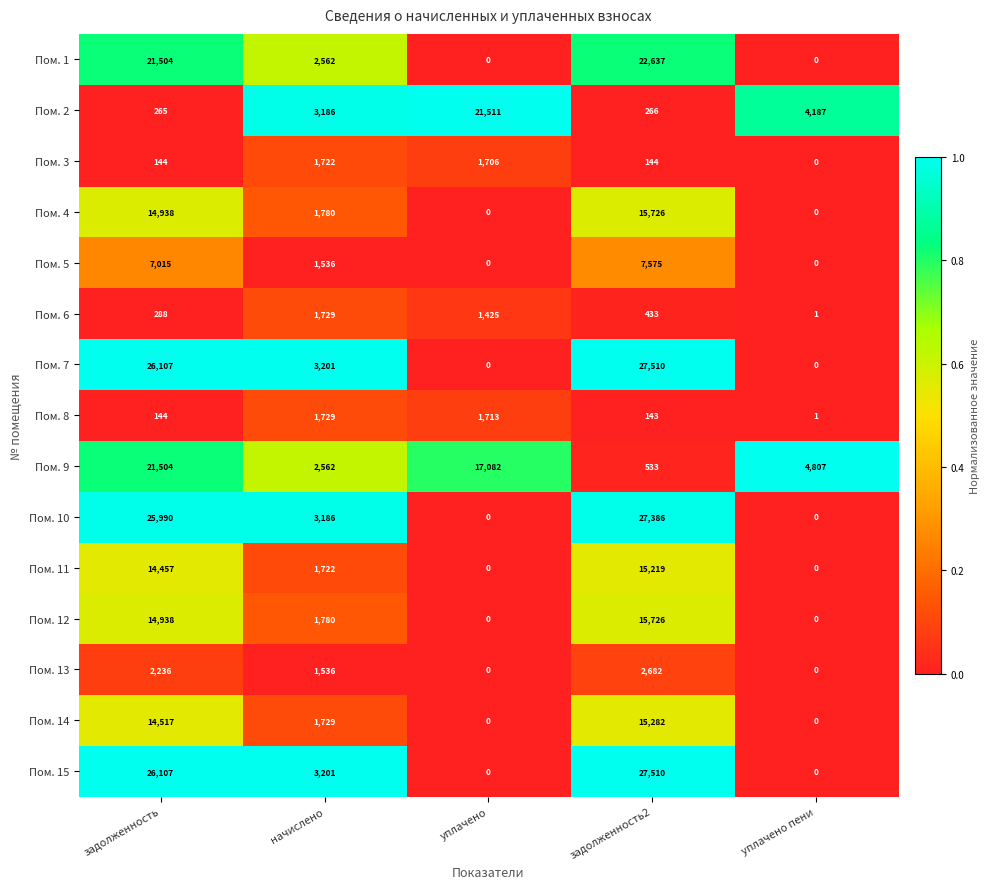

True or false: Пом. 1 has a value of 0 at уплачено пени.

True